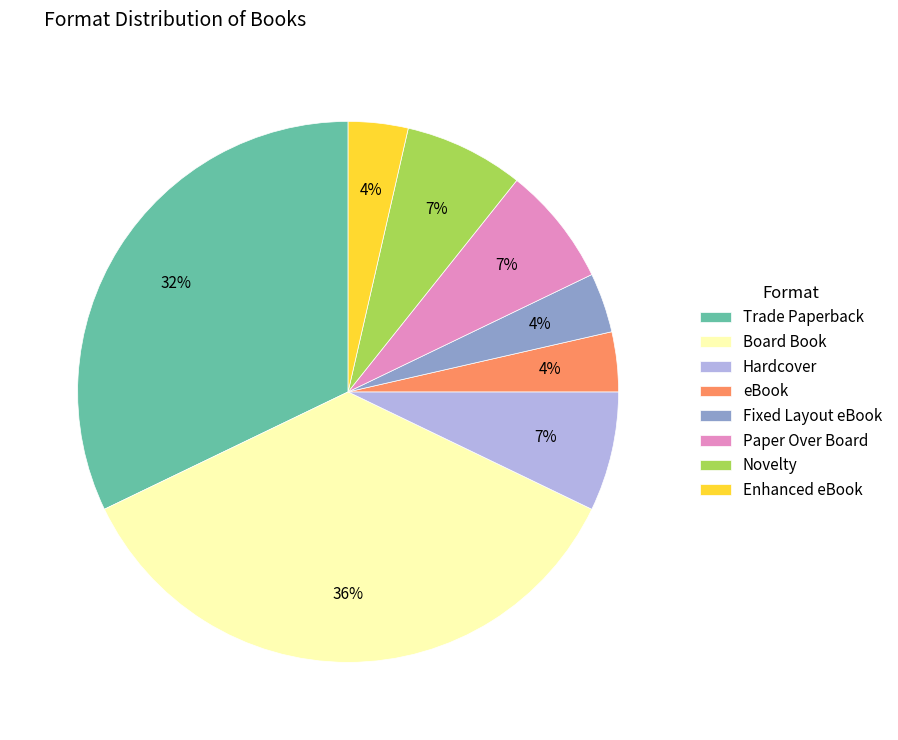

True or false: Fixed Layout eBook accounts for 12% of the total.

False